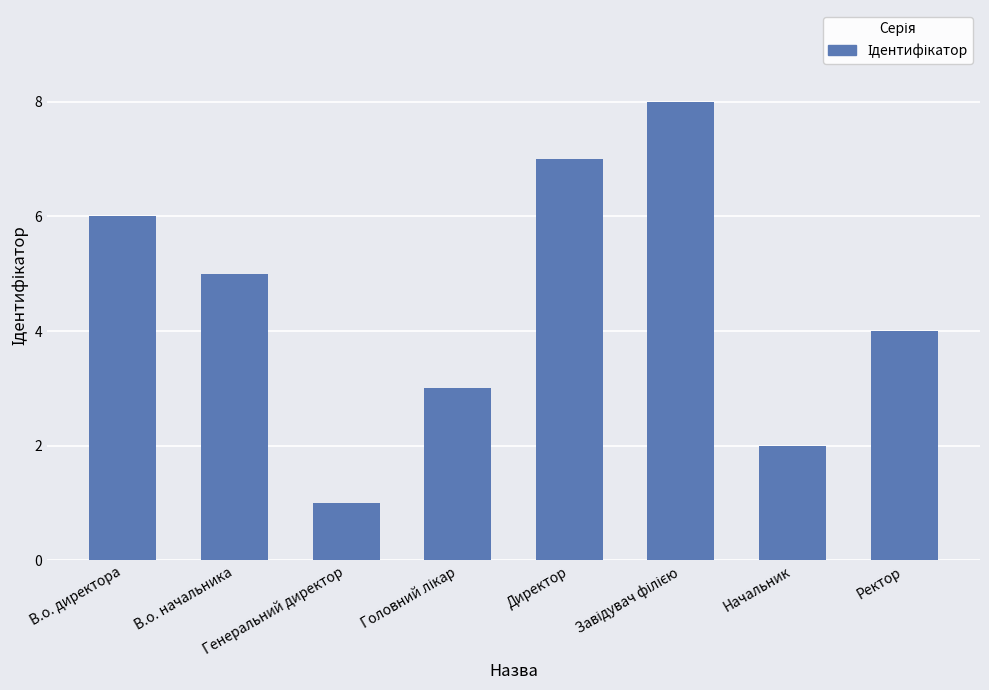

What is the greatest value displayed?

8